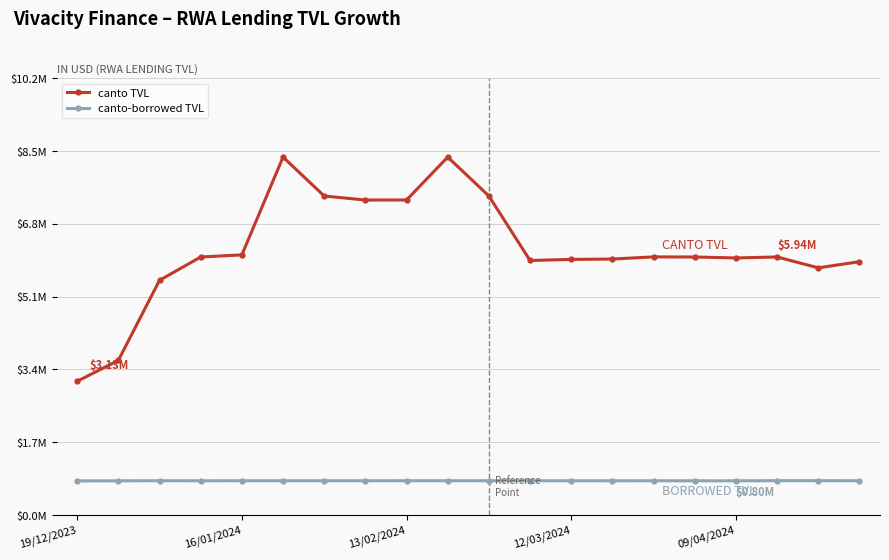

Is this an area chart (filled region under the line)?

No